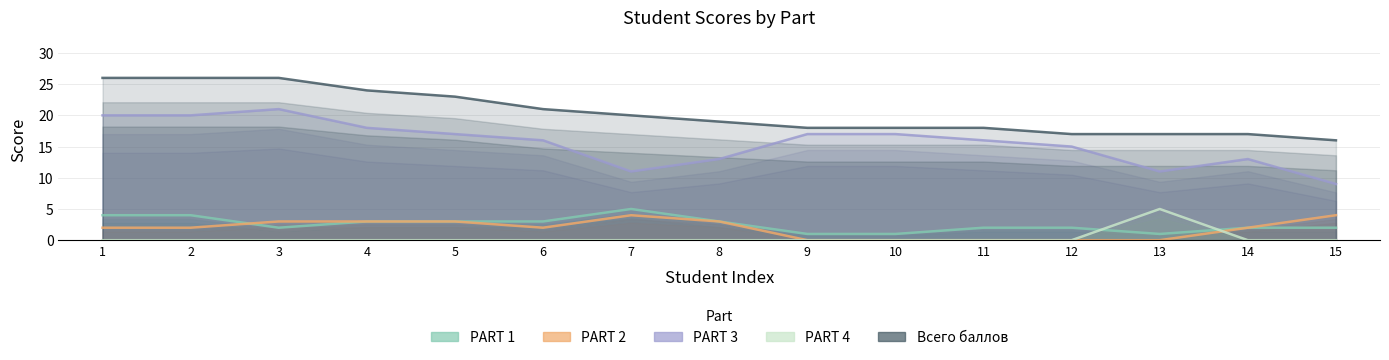

The value of PART 4 at 2 is -2. True or false?

False